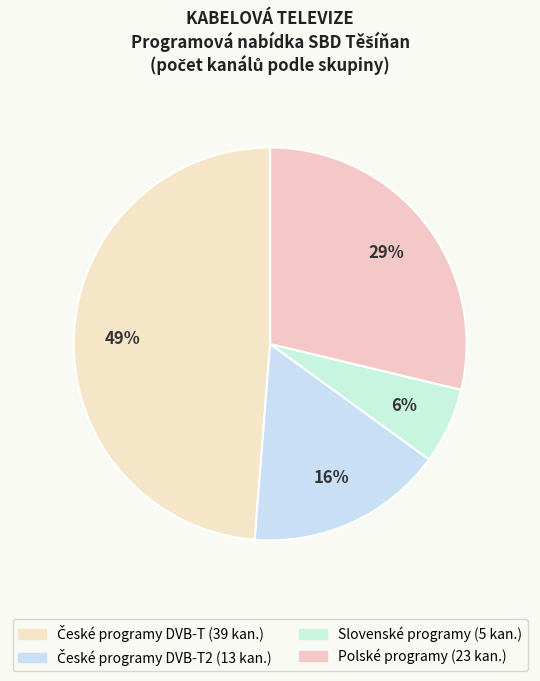

Which category has the biggest portion of the pie?

České programy DVB-T